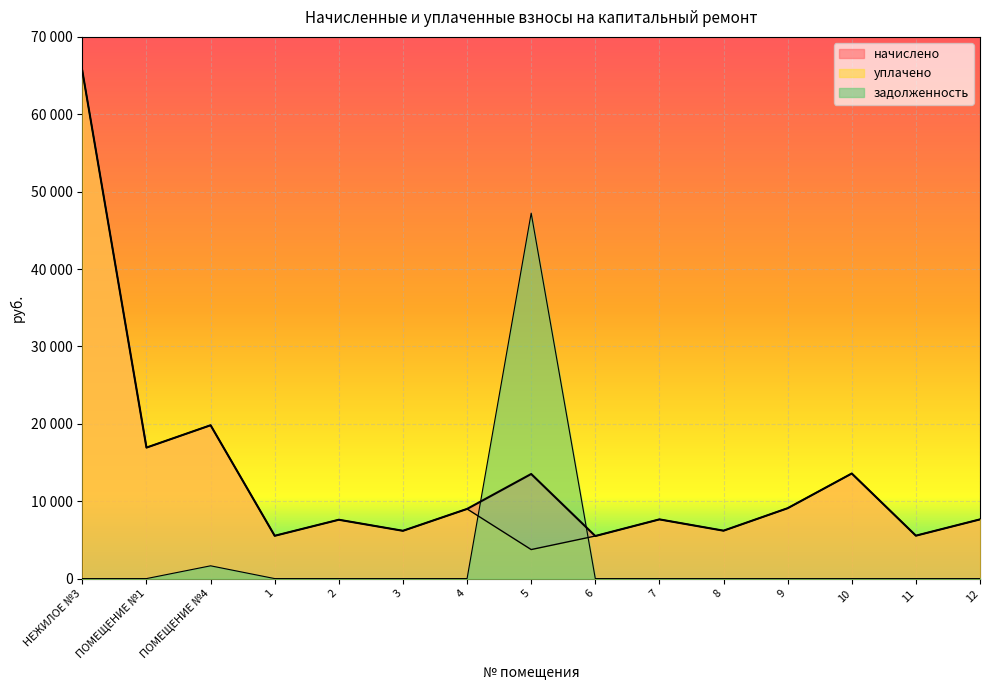

What is the difference between the highest and lowest values at НЕЖИЛОЕ №3?

65602.6